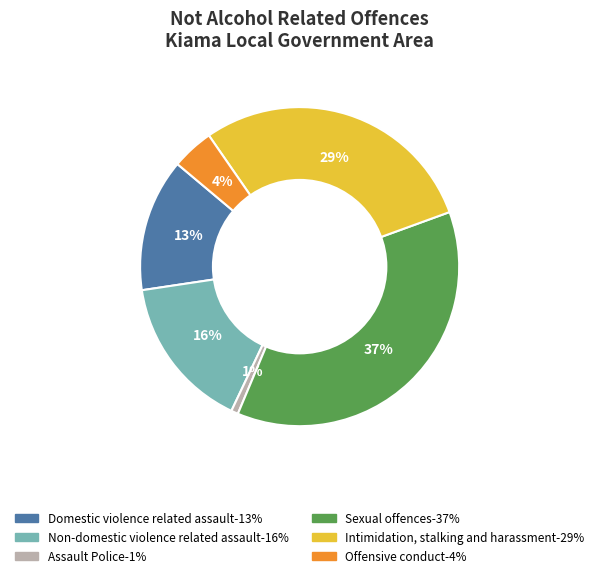

To the nearest percent, what is the average slice percentage?

17%